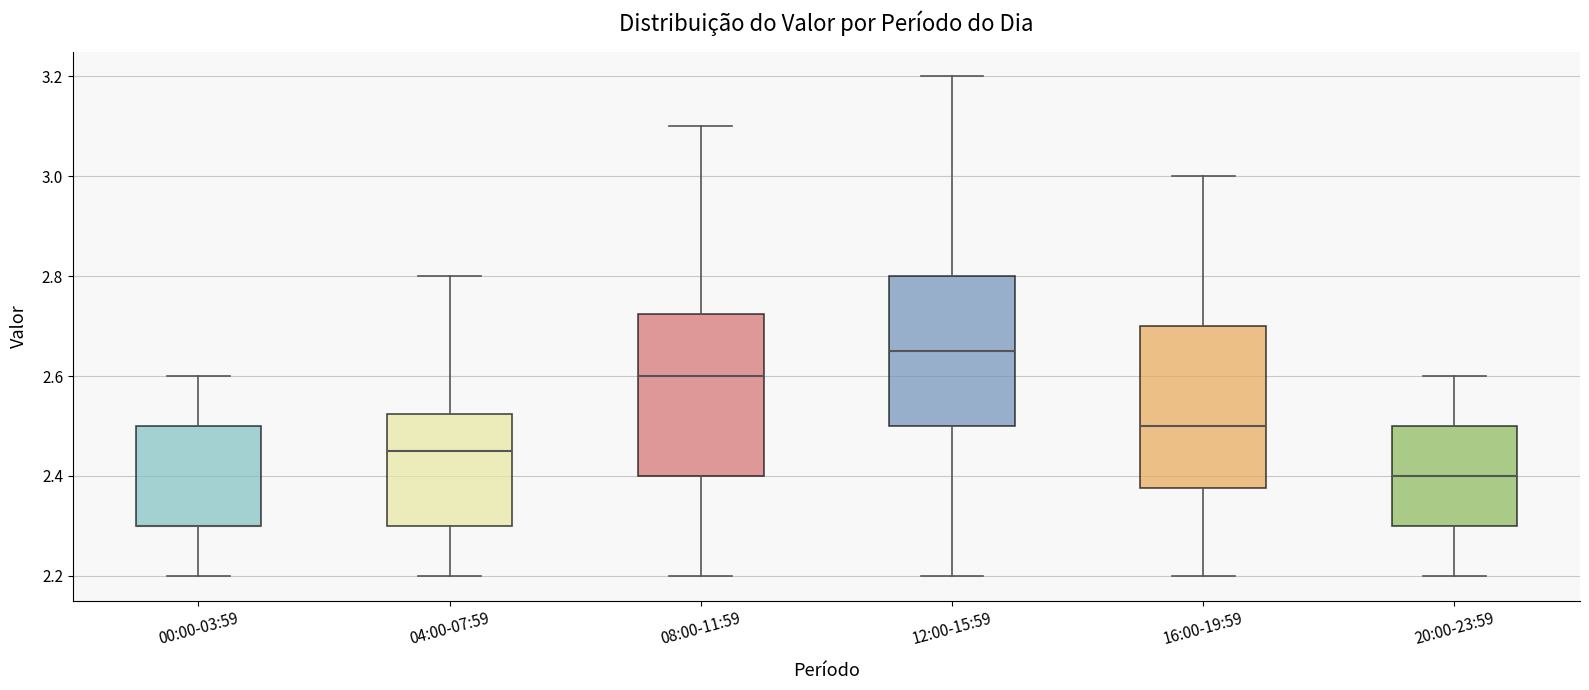

Reading left to right, transcribe this box plot: for each box, give where its median line is, the range the box spans, and where its two whiskers end, as read against the y-axis. The values are not printed on the chart, so give them approximately, as read against the axis.

00:00-03:59: median 2.30 (drawn on the box's lower edge), box 2.30 to 2.50, whiskers 2.20 to 2.60
04:00-07:59: median 2.46, box 2.30 to 2.52, whiskers 2.20 to 2.80
08:00-11:59: median 2.60, box 2.40 to 2.72, whiskers 2.20 to 3.10
12:00-15:59: median 2.66, box 2.50 to 2.80, whiskers 2.20 to 3.20
16:00-19:59: median 2.50, box 2.38 to 2.70, whiskers 2.20 to 3.00
20:00-23:59: median 2.40, box 2.30 to 2.50, whiskers 2.20 to 2.60